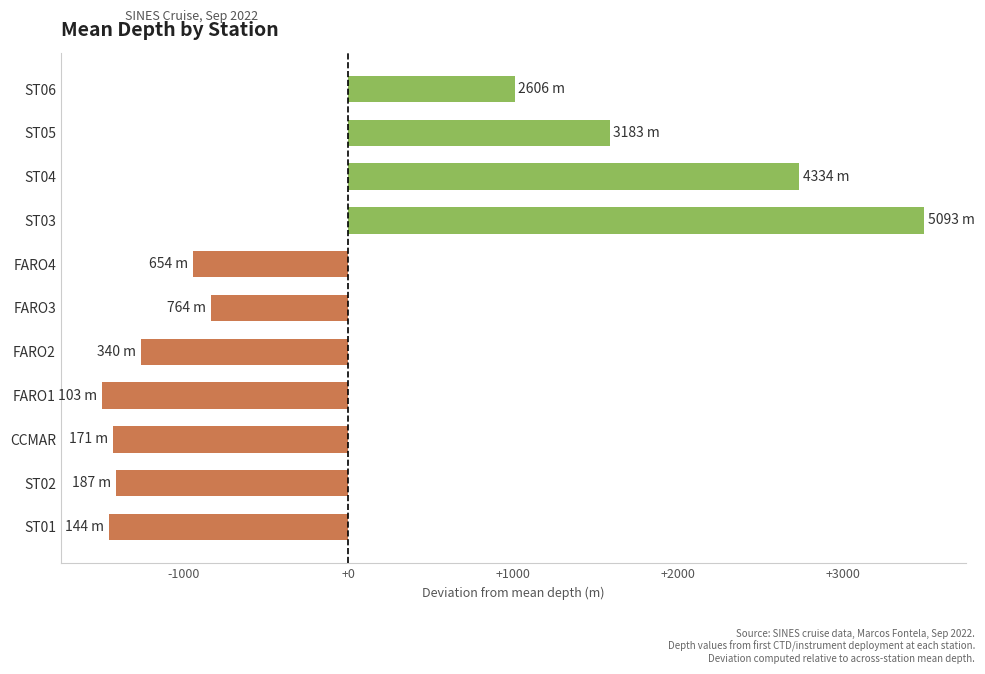

What is the approximate value at ST01?

-1454.4